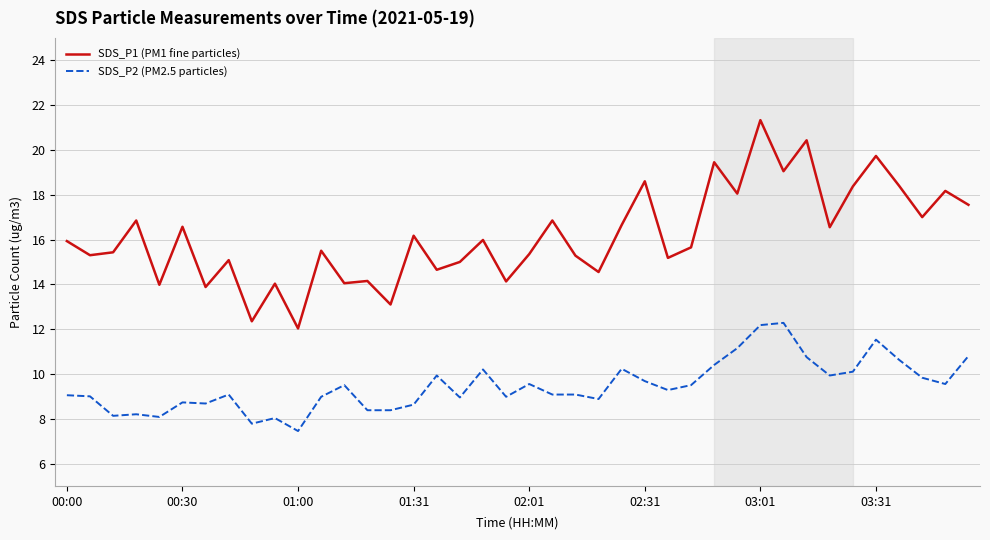

What is the minimum value for SDS_P2 (PM2.5 particles)?

7.5